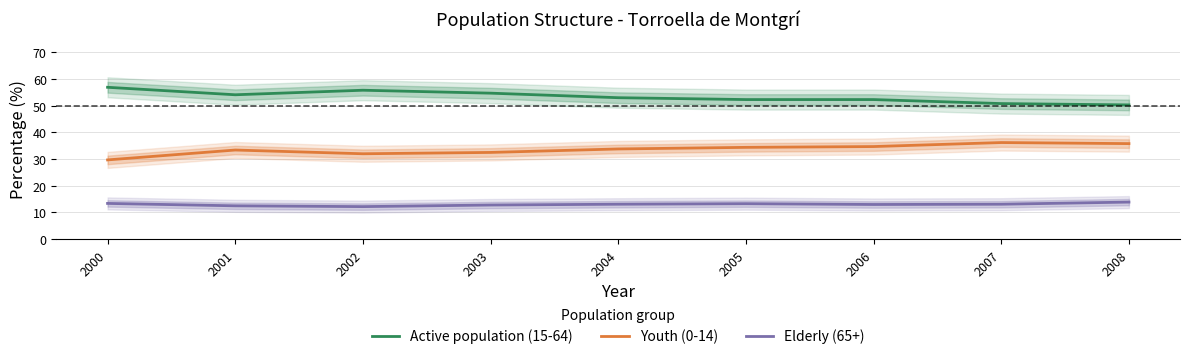

At which category does Active population (15-64) reach its first local peak?

2002